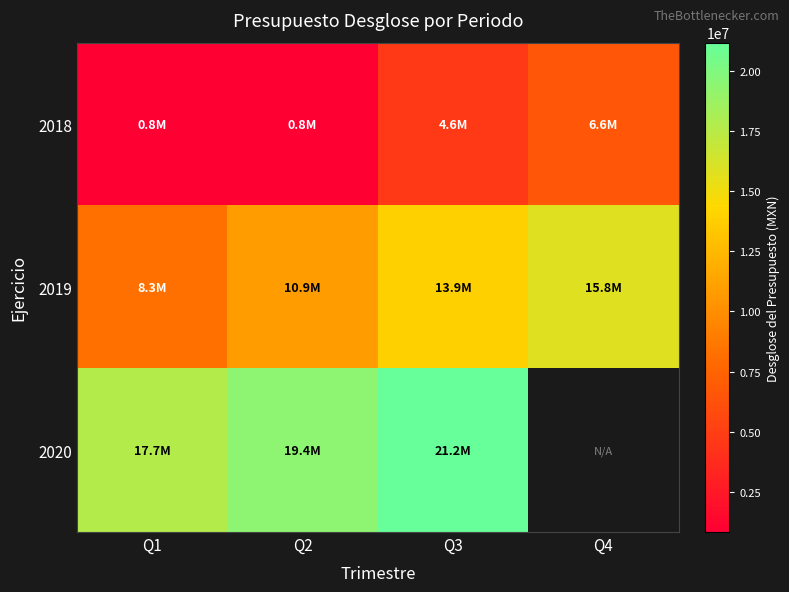

Read the 2018 value at Q1.

822061.0